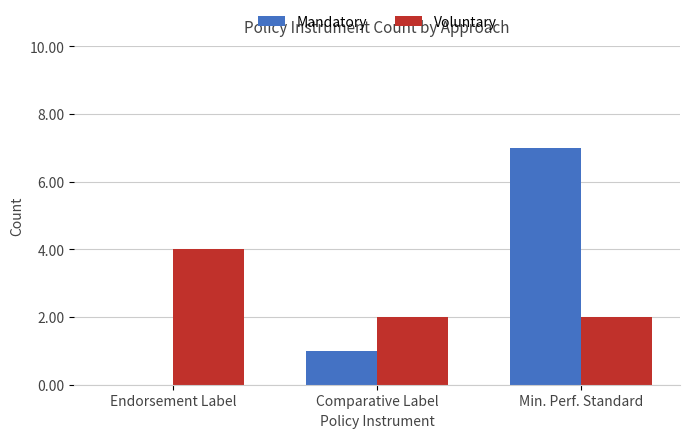

What are all the series names shown in the legend?

Mandatory, Voluntary